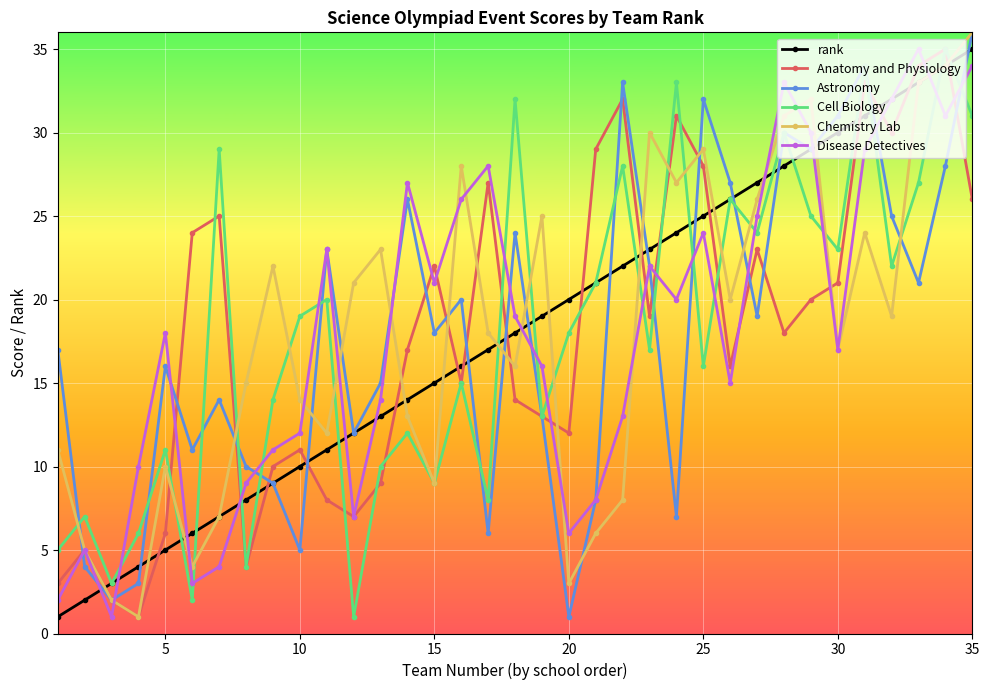

True or false: Chemistry Lab and rank cross at least once.

True